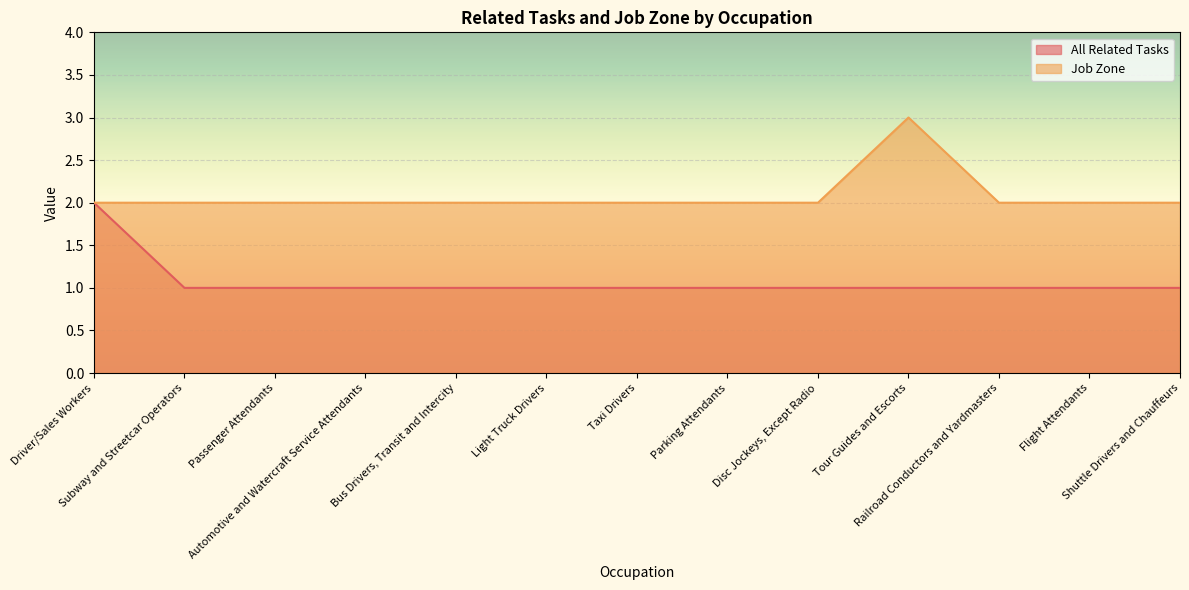

List the series in order of their peak value, lowest first.

All Related Tasks, Job Zone